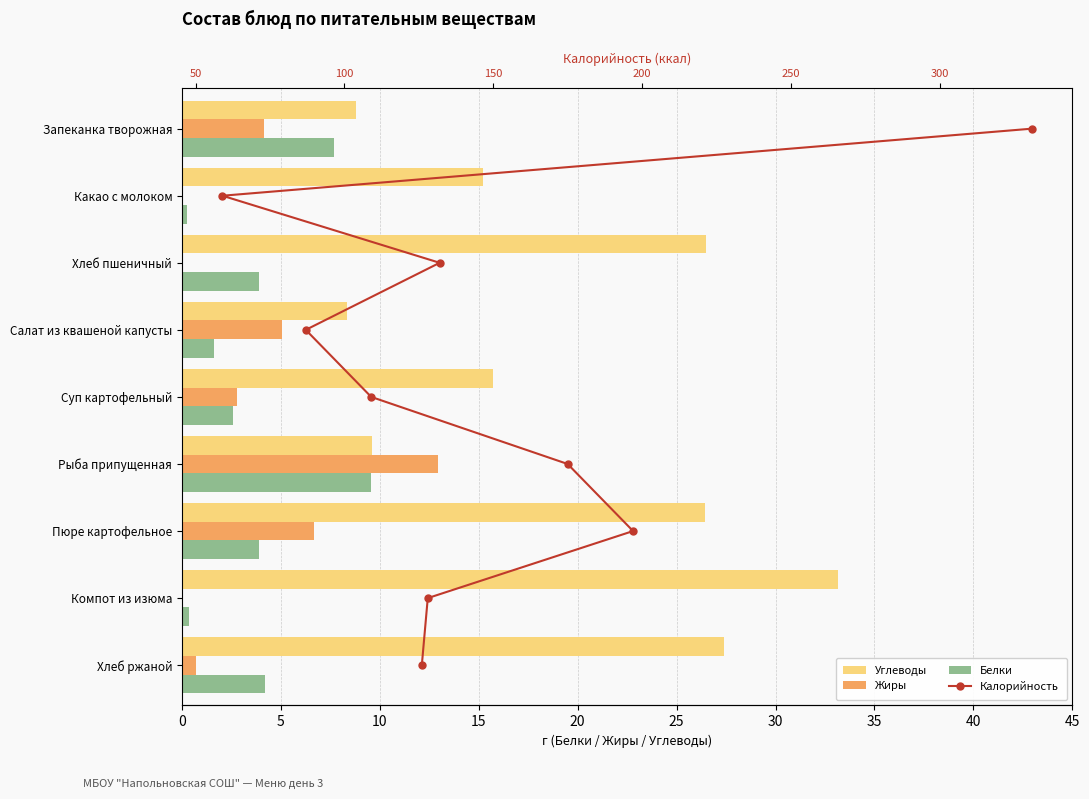

Between 35 and 40, which series saw the biggest shift?

Углеводы